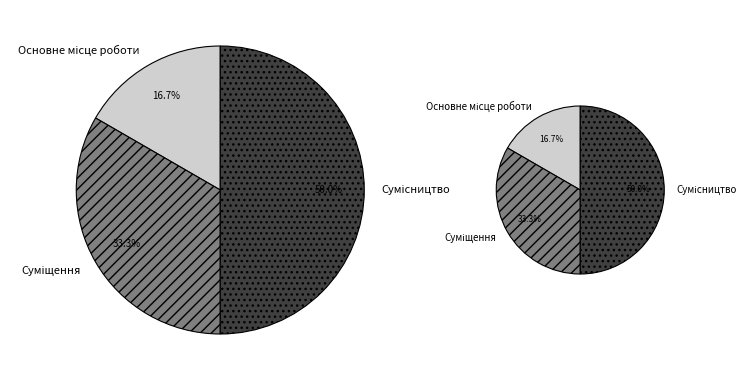

Which slice is the smallest?

Основне місце роботи